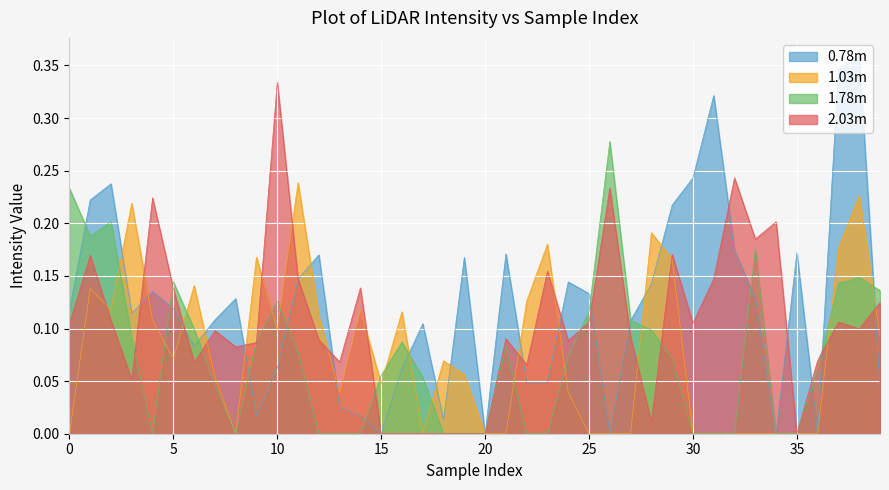

How many times do 2.03m and 0.78m cross each other?

14